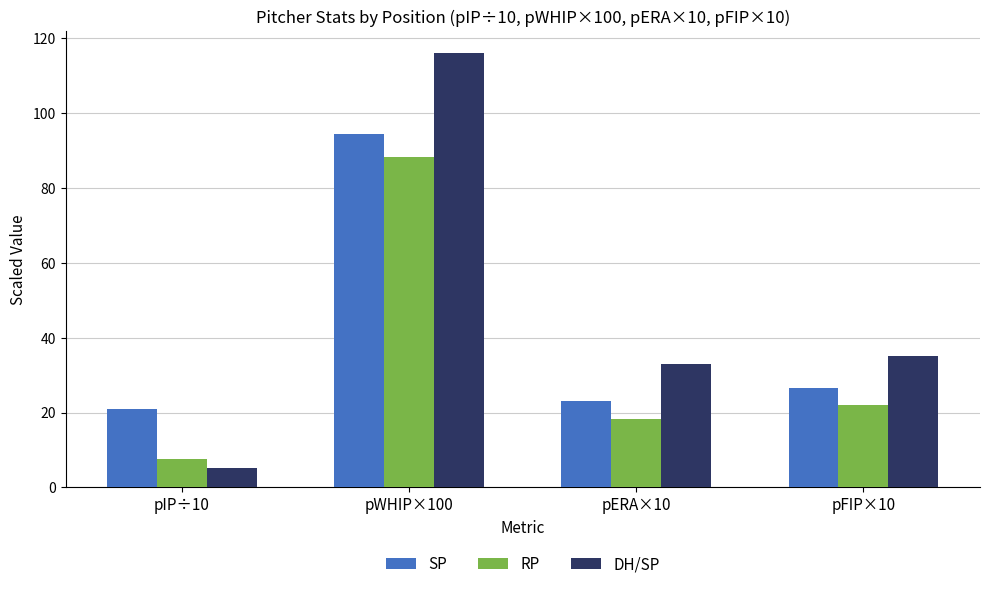

True or false: DH/SP has a value of 116.1 at pWHIP×100.

True